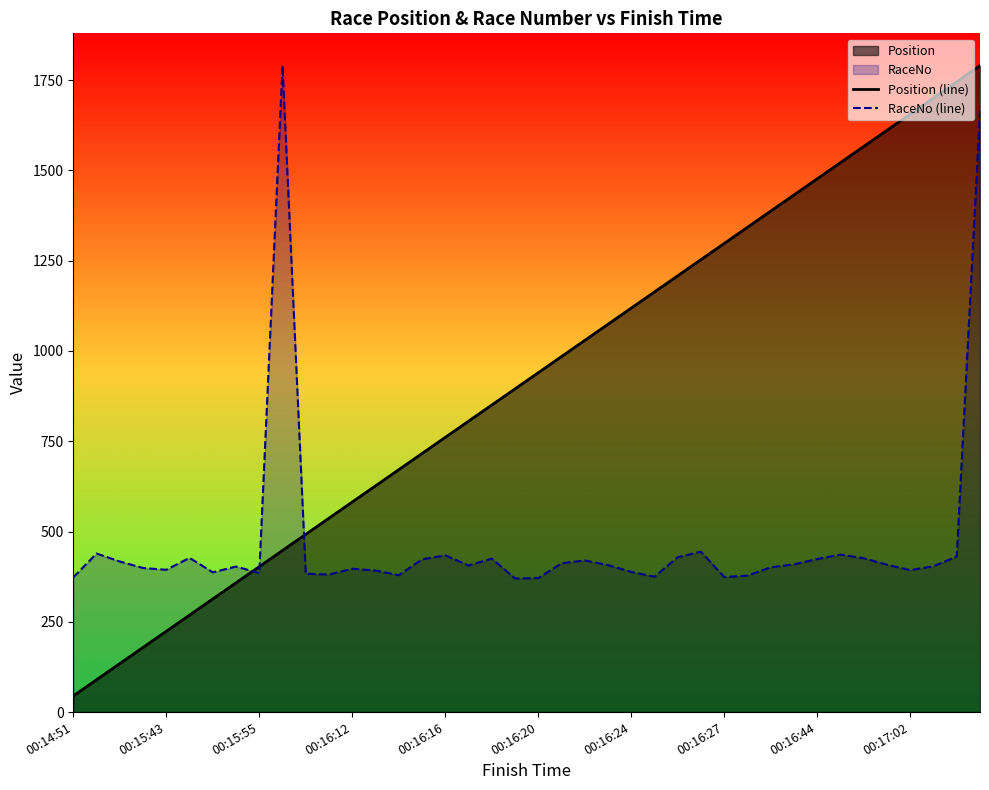

Which series has the largest range (max minus min)?

Position (line)